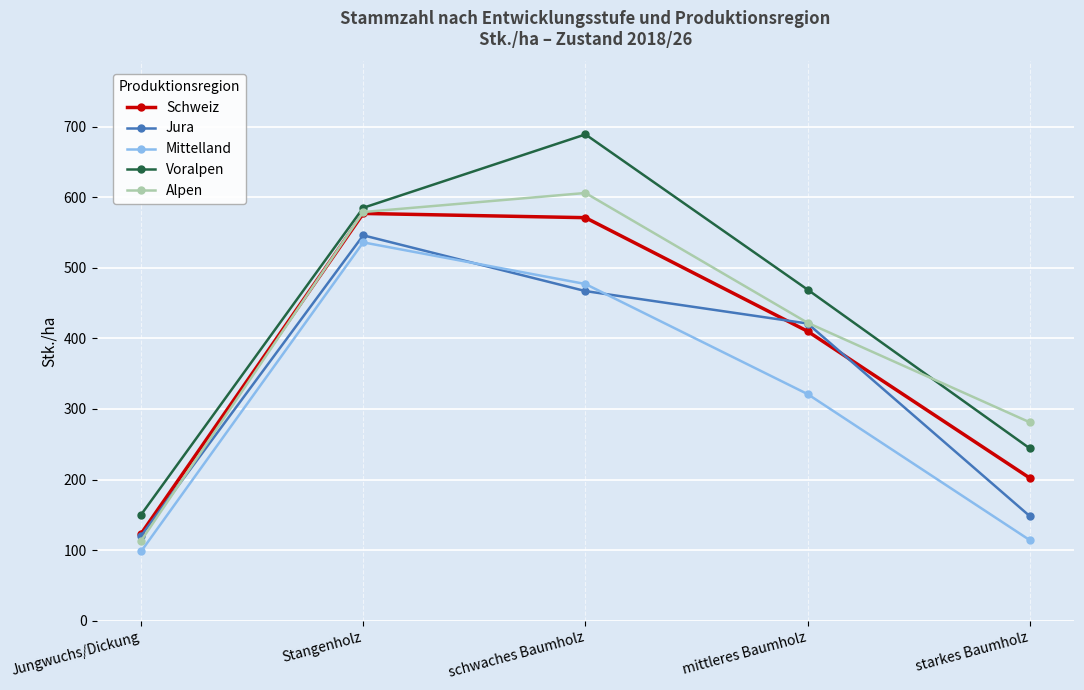

Is this an area chart (filled region under the line)?

No